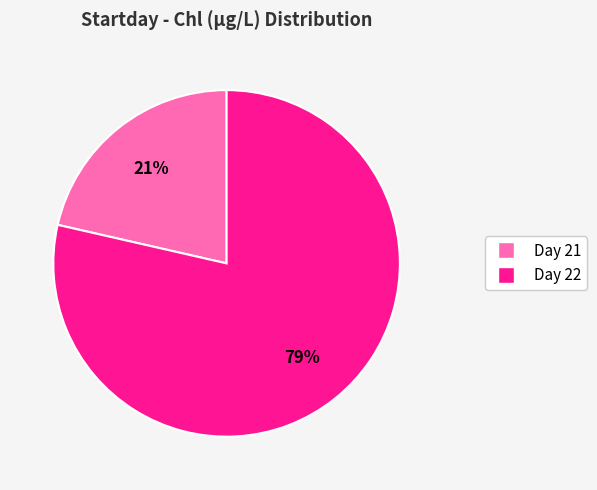

To the nearest percent, what percentage of the pie is Day 21?

21%